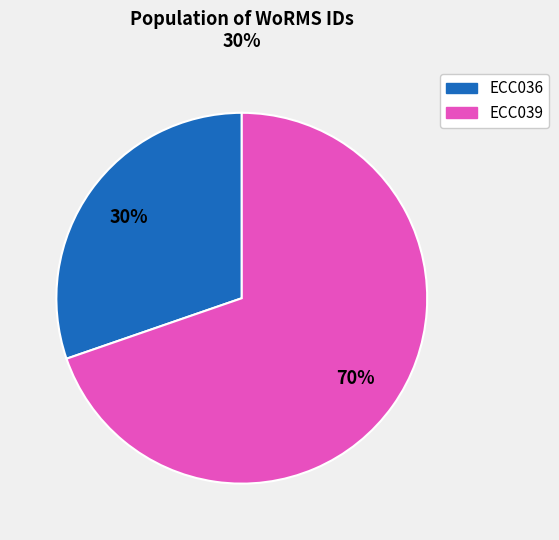

Rank the categories by value from highest to lowest.

ECC039, ECC036